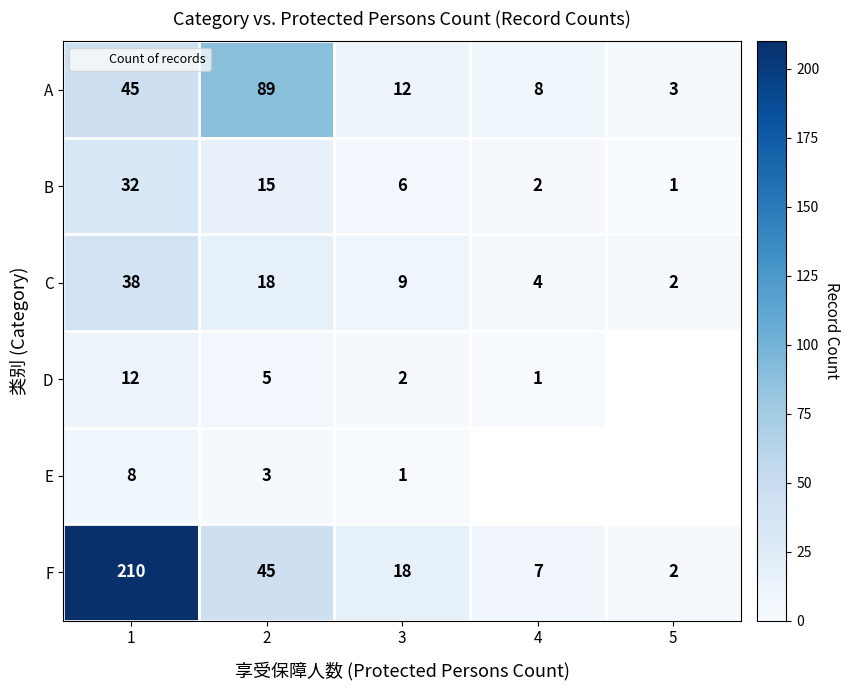

What is the total value across all series at 2?

175.0